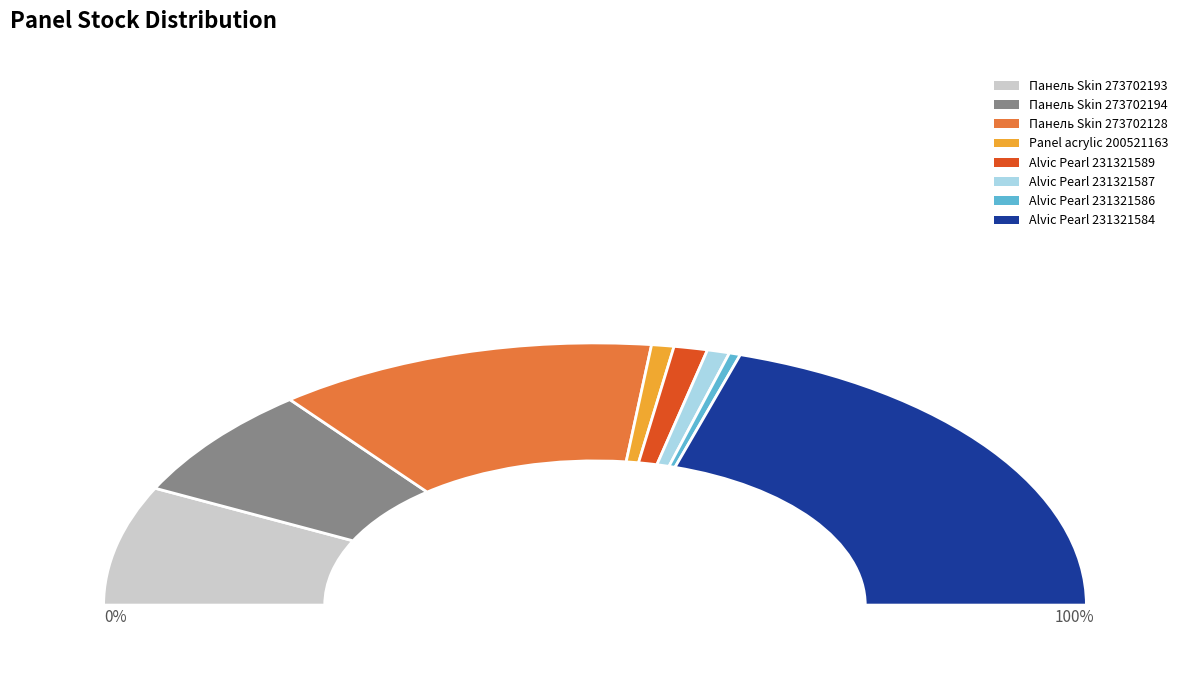

Rank the categories by value from highest to lowest.

Alvic Pearl 231321584, Панель Skin 273702128, Панель Skin 273702193, Панель Skin 273702194, Alvic Pearl 231321589, Panel acrylic 200521163, Alvic Pearl 231321587, Alvic Pearl 231321586